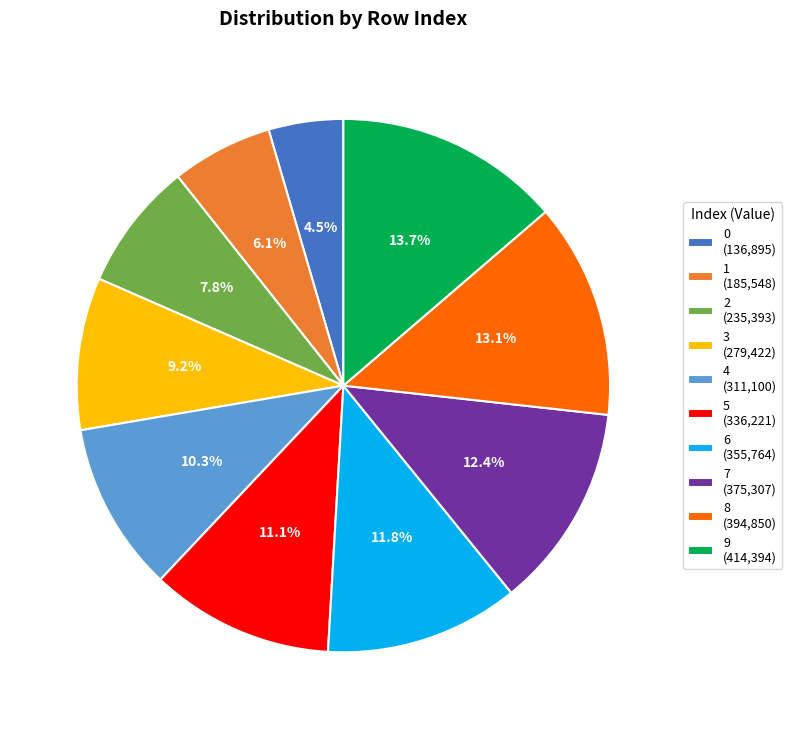

To the nearest percent, what percentage of the pie is 2?

8%